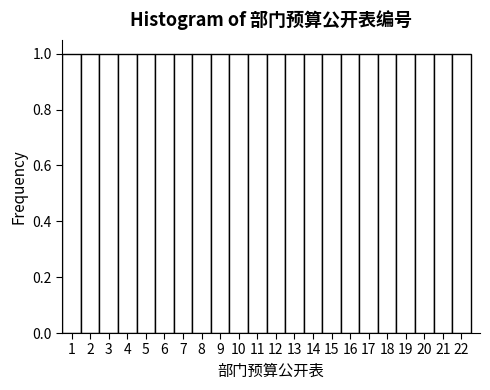

Reading left to right, list every bar in this chart as the range it spans on the x-axis followed by its height. The values are not printed on the chart, so give them approximately, as read against the axis.

0.5 to 1.5: 1
1.5 to 2.5: 1
2.5 to 3.5: 1
3.5 to 4.5: 1
4.5 to 5.5: 1
5.5 to 6.5: 1
6.5 to 7.5: 1
7.5 to 8.5: 1
8.5 to 9.5: 1
9.5 to 10.5: 1
10.5 to 11.5: 1
11.5 to 12.5: 1
12.5 to 13.5: 1
13.5 to 14.5: 1
14.5 to 15.5: 1
15.5 to 16.5: 1
16.5 to 17.5: 1
17.5 to 18.5: 1
18.5 to 19.5: 1
19.5 to 20.5: 1
20.5 to 21.5: 1
21.5 to 22.5: 1